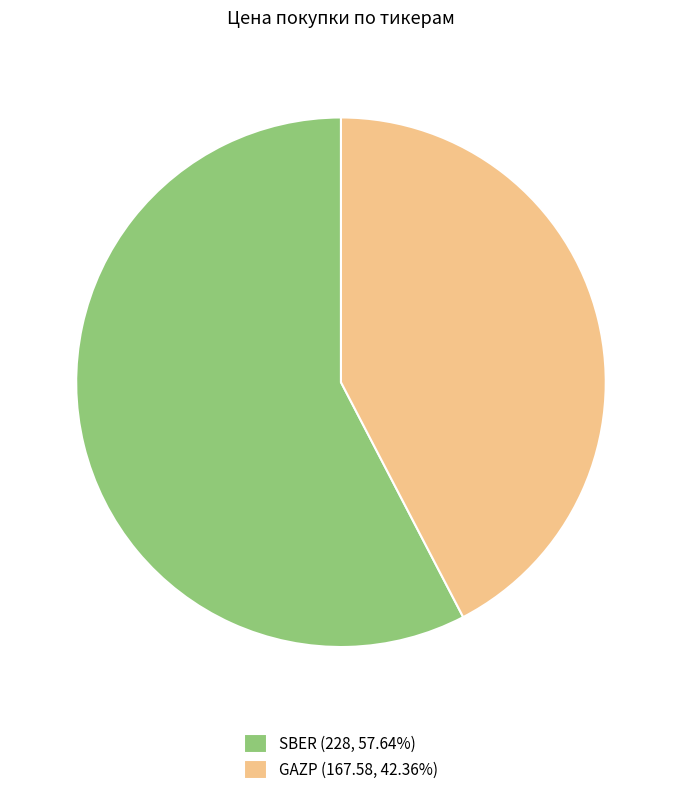

Combined, do GAZP and SBER account for over 50%?

Yes